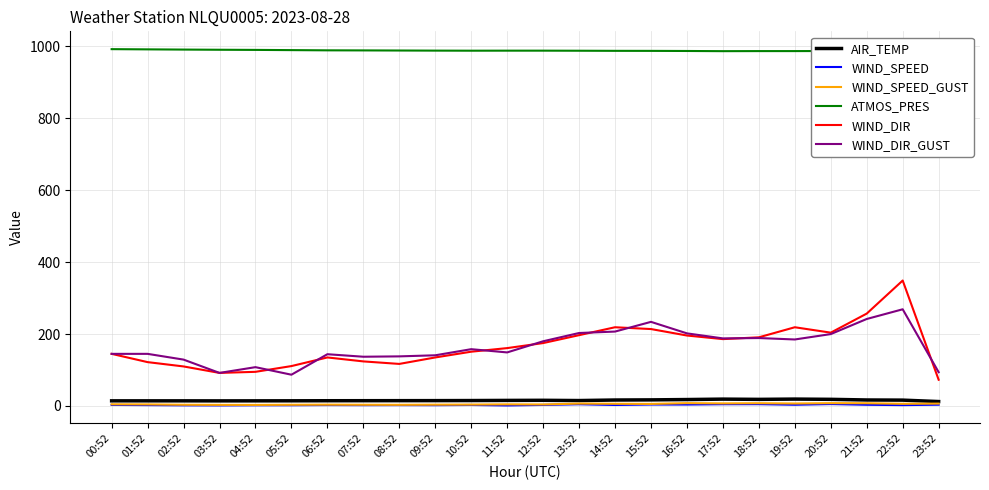

What is the spread (max minus min) of values at 16:52?

983.5